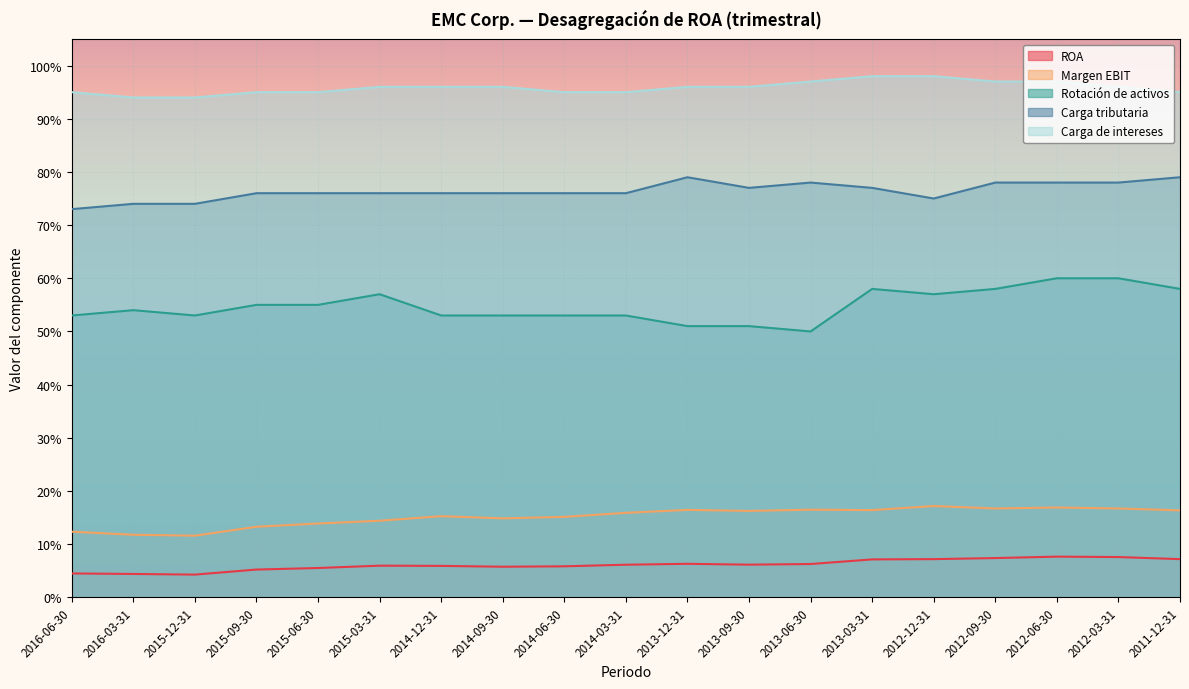

Which series has the widest spread of values?

Rotación de activos